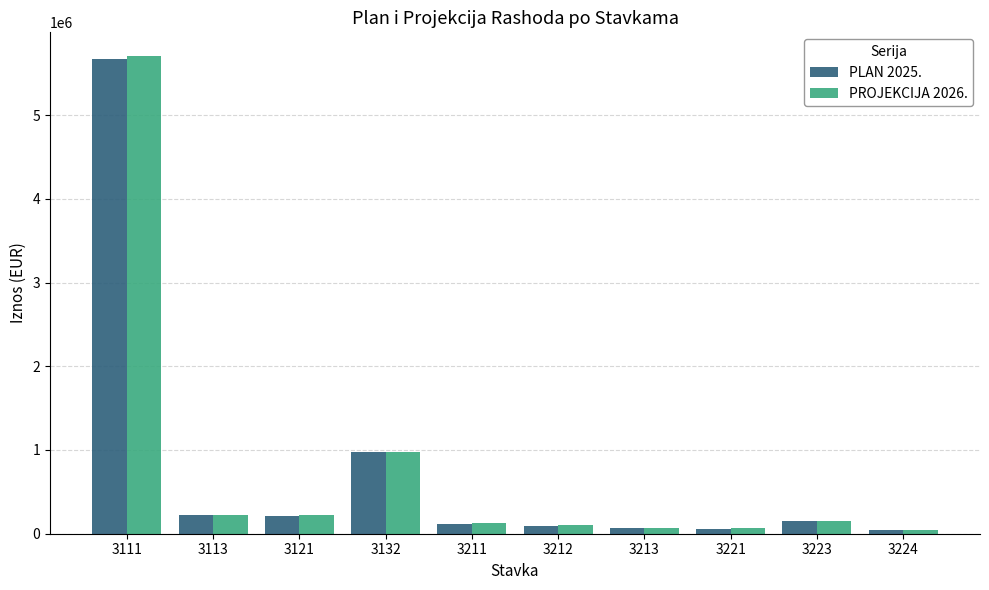

Is the value of PROJEKCIJA 2026. at 3121 greater than the value of PLAN 2025. at 3212?

Yes